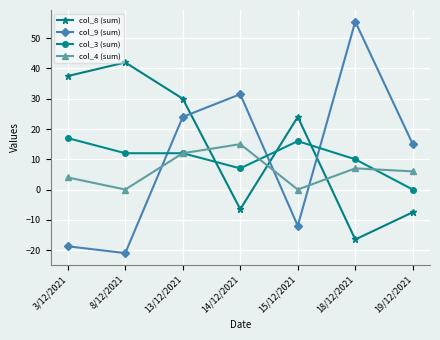

Which category has the lowest value in the col_9 (sum) series?

8/12/2021